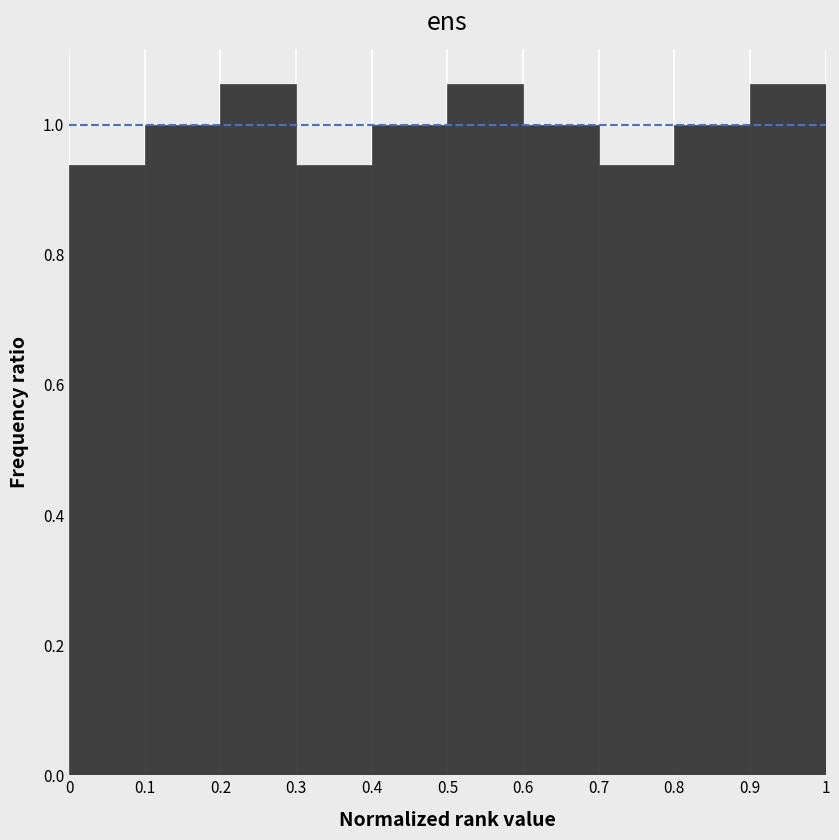

How tall is the bar that spans 0.2 to 0.3 on the x-axis? The values are not printed on the chart, so give them approximately, as read against the axis.

1.06